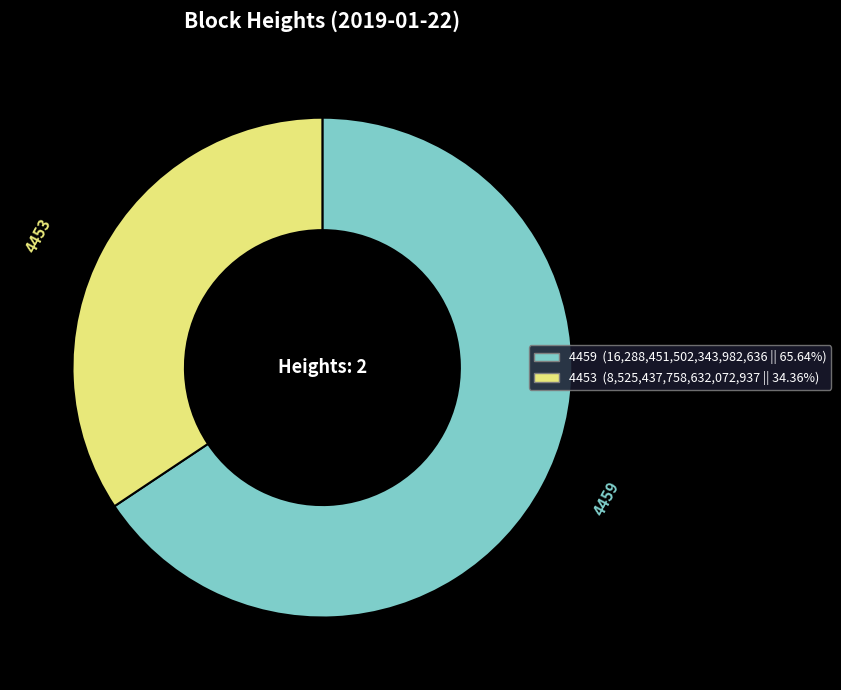

Does any single category account for the majority?

Yes